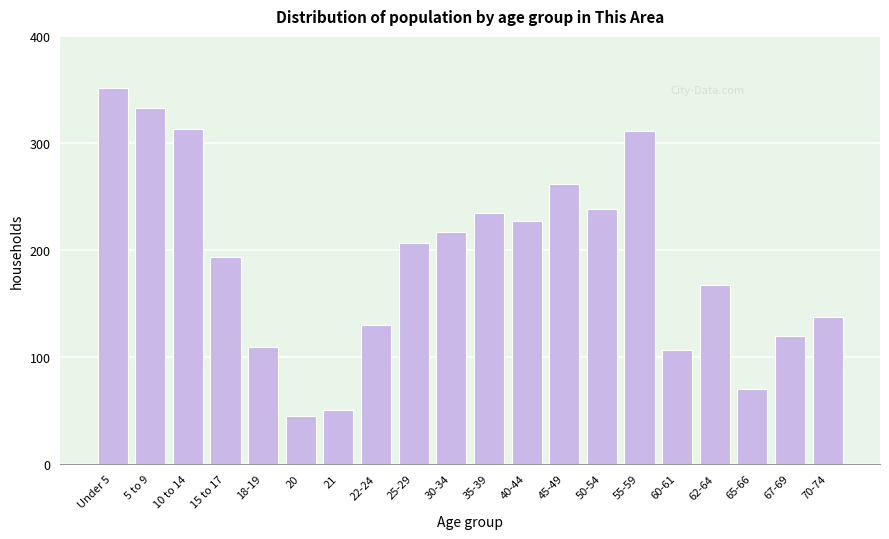

Reading left to right, transcribe all the data shown in this chart.

351	333	313	193	109	45	50	130	206	217	234	227	262	238	311	106	167	70	119	137